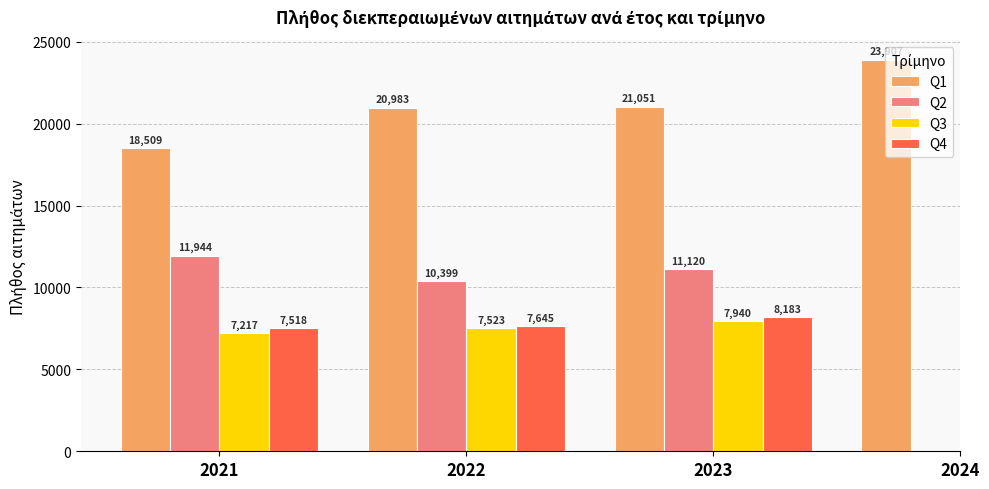

What is the difference between the maximum and minimum values in the Q1 series?

5398.0